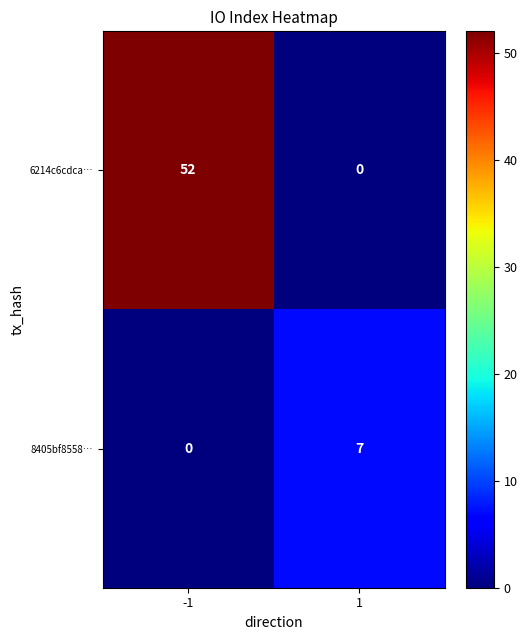

What is the average value of the 8405bf8558… series?

4